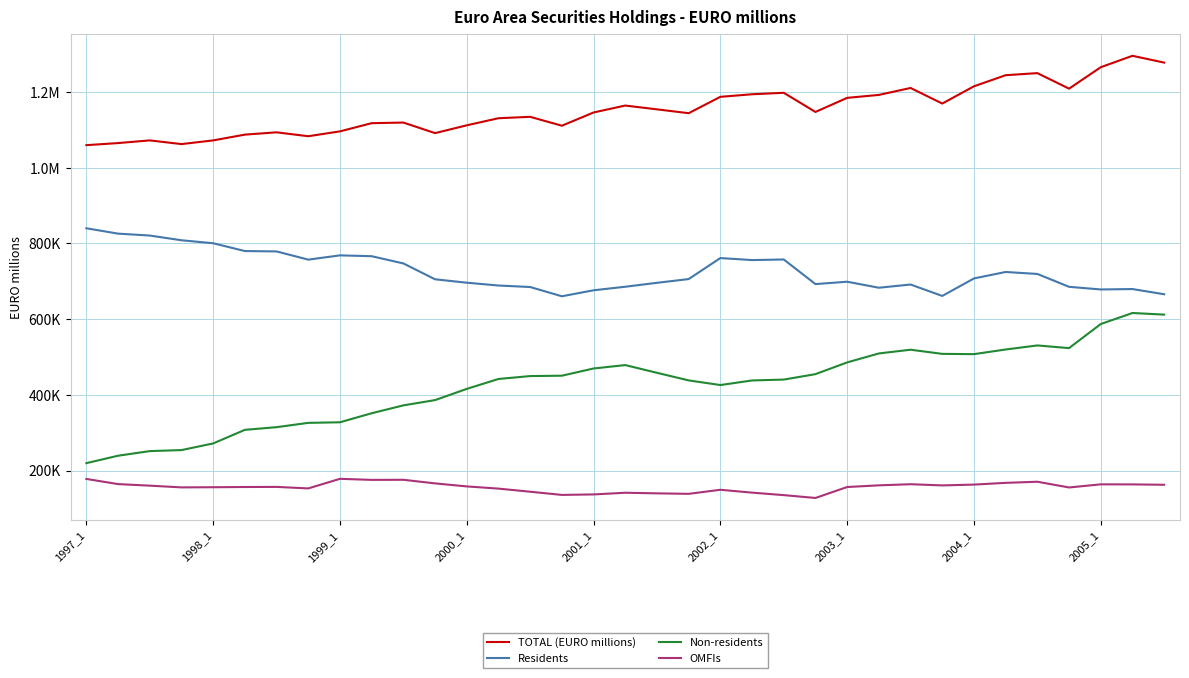

What is the average value of the Residents series?

727360.1